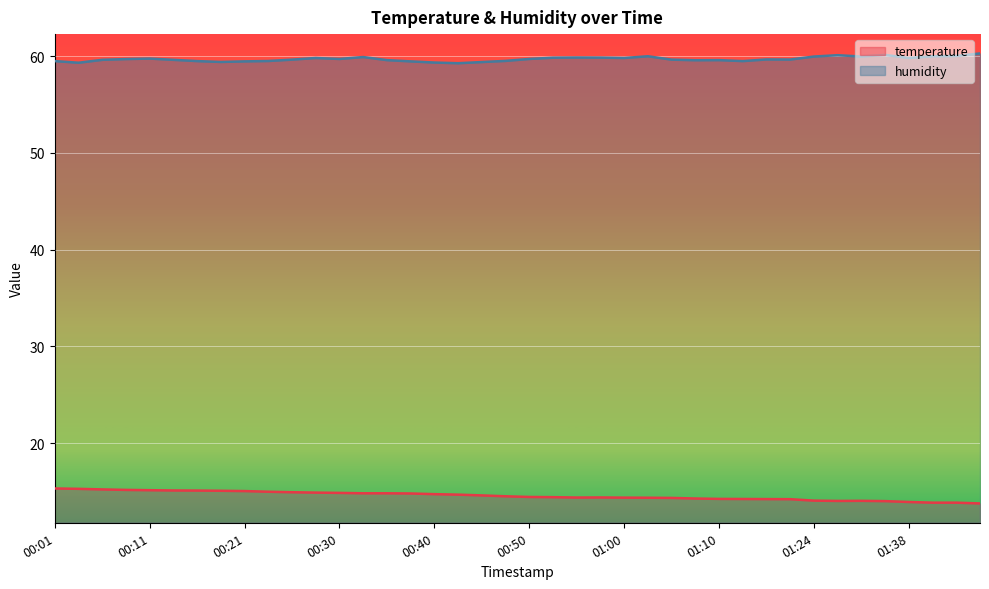

What is the sum of all humidity values?

2388.3